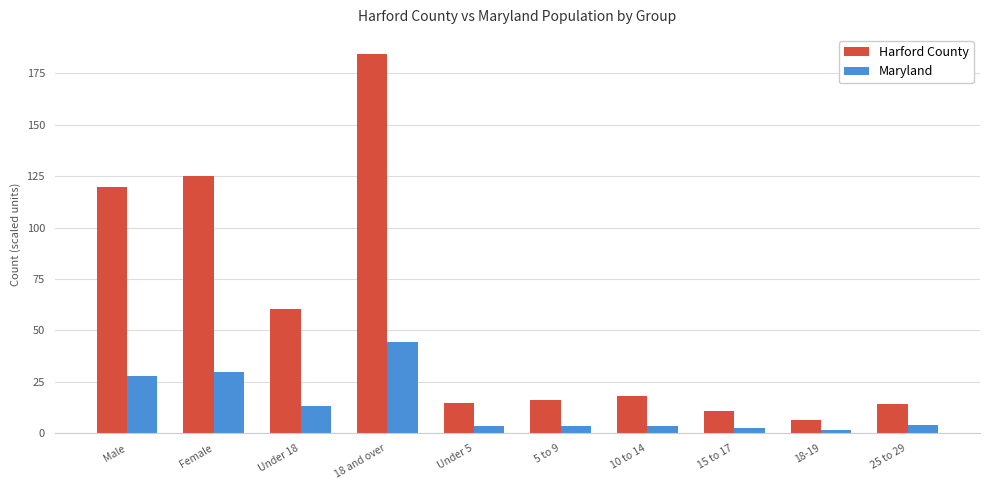

What is the smallest value displayed?

1.6